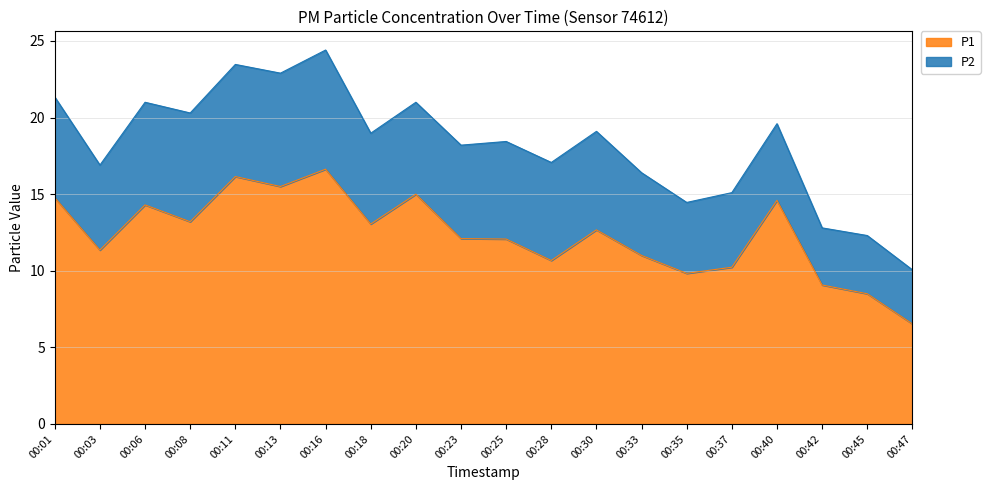

How many lines are shown in the chart?

2